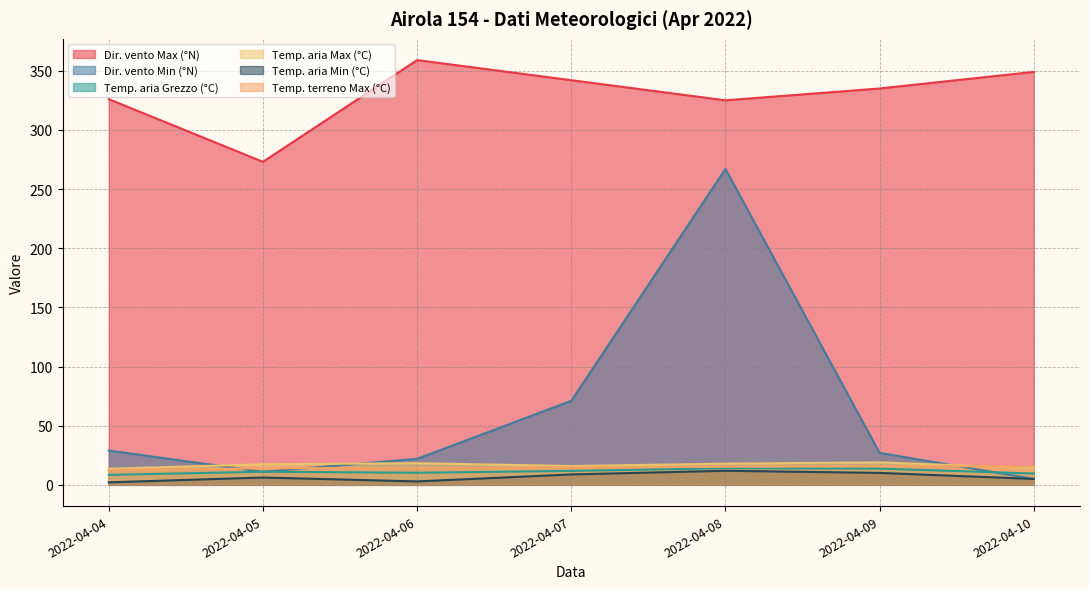

What is the total value across all series at 2022-04-04?

391.4